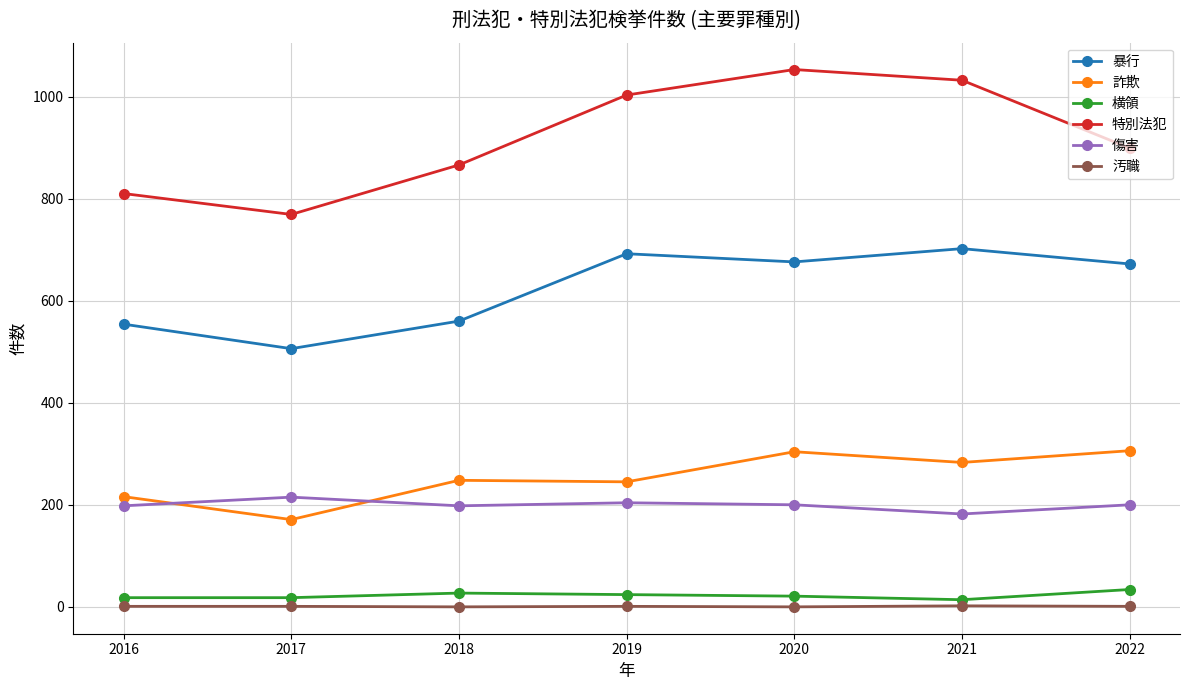

How many data points in 特別法犯 are less than 899?

3